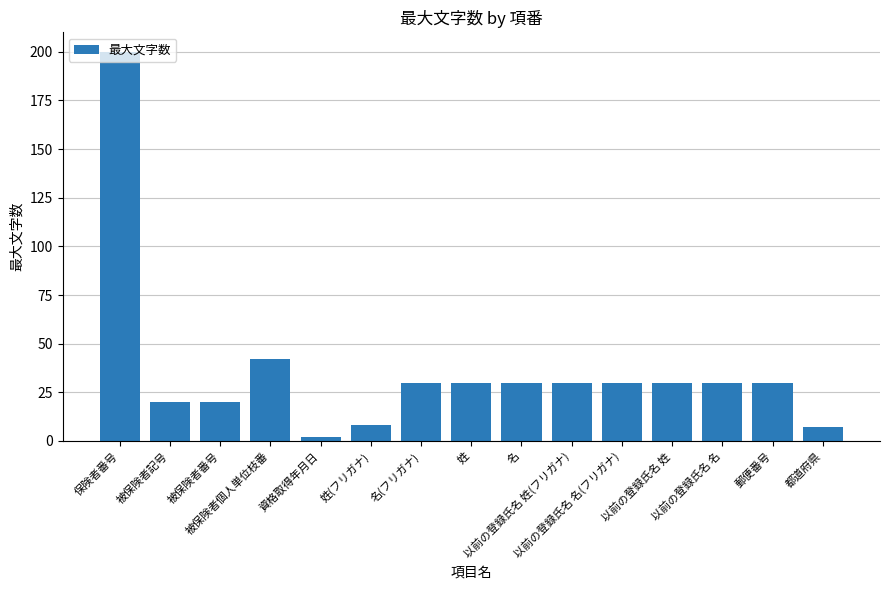

What is the approximate value at 以前の登録氏名 姓?

30